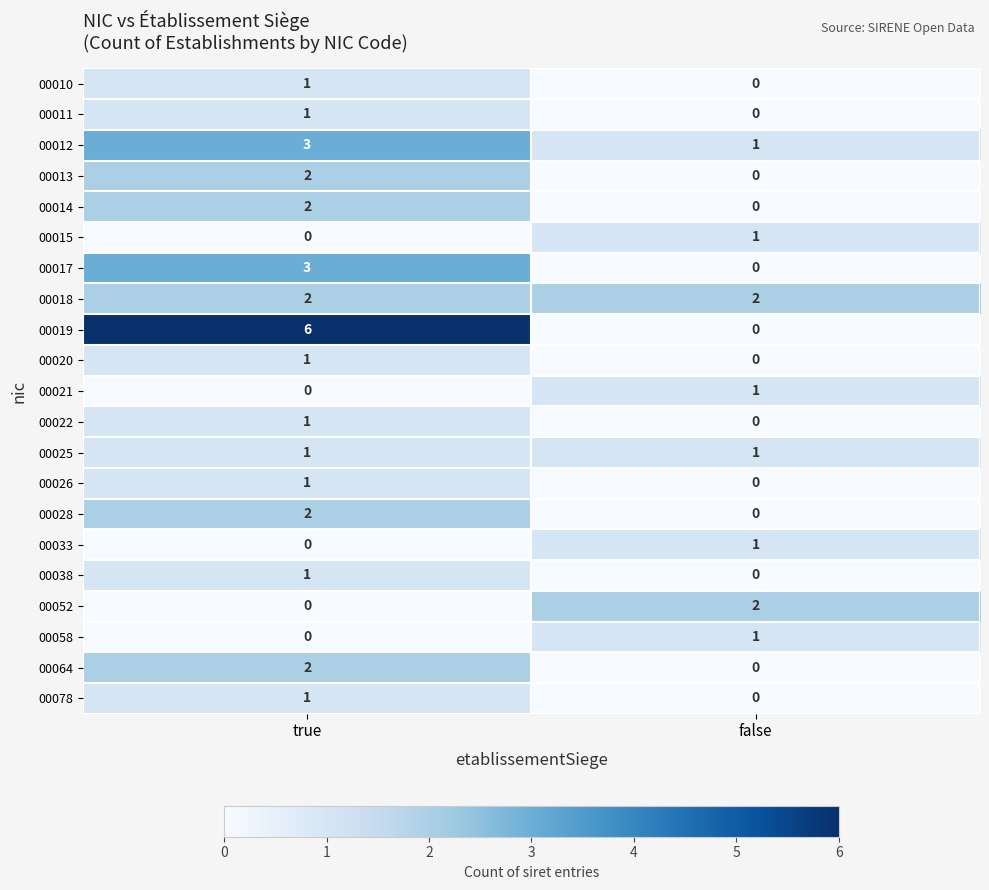

What is the total value across all series at true?

30